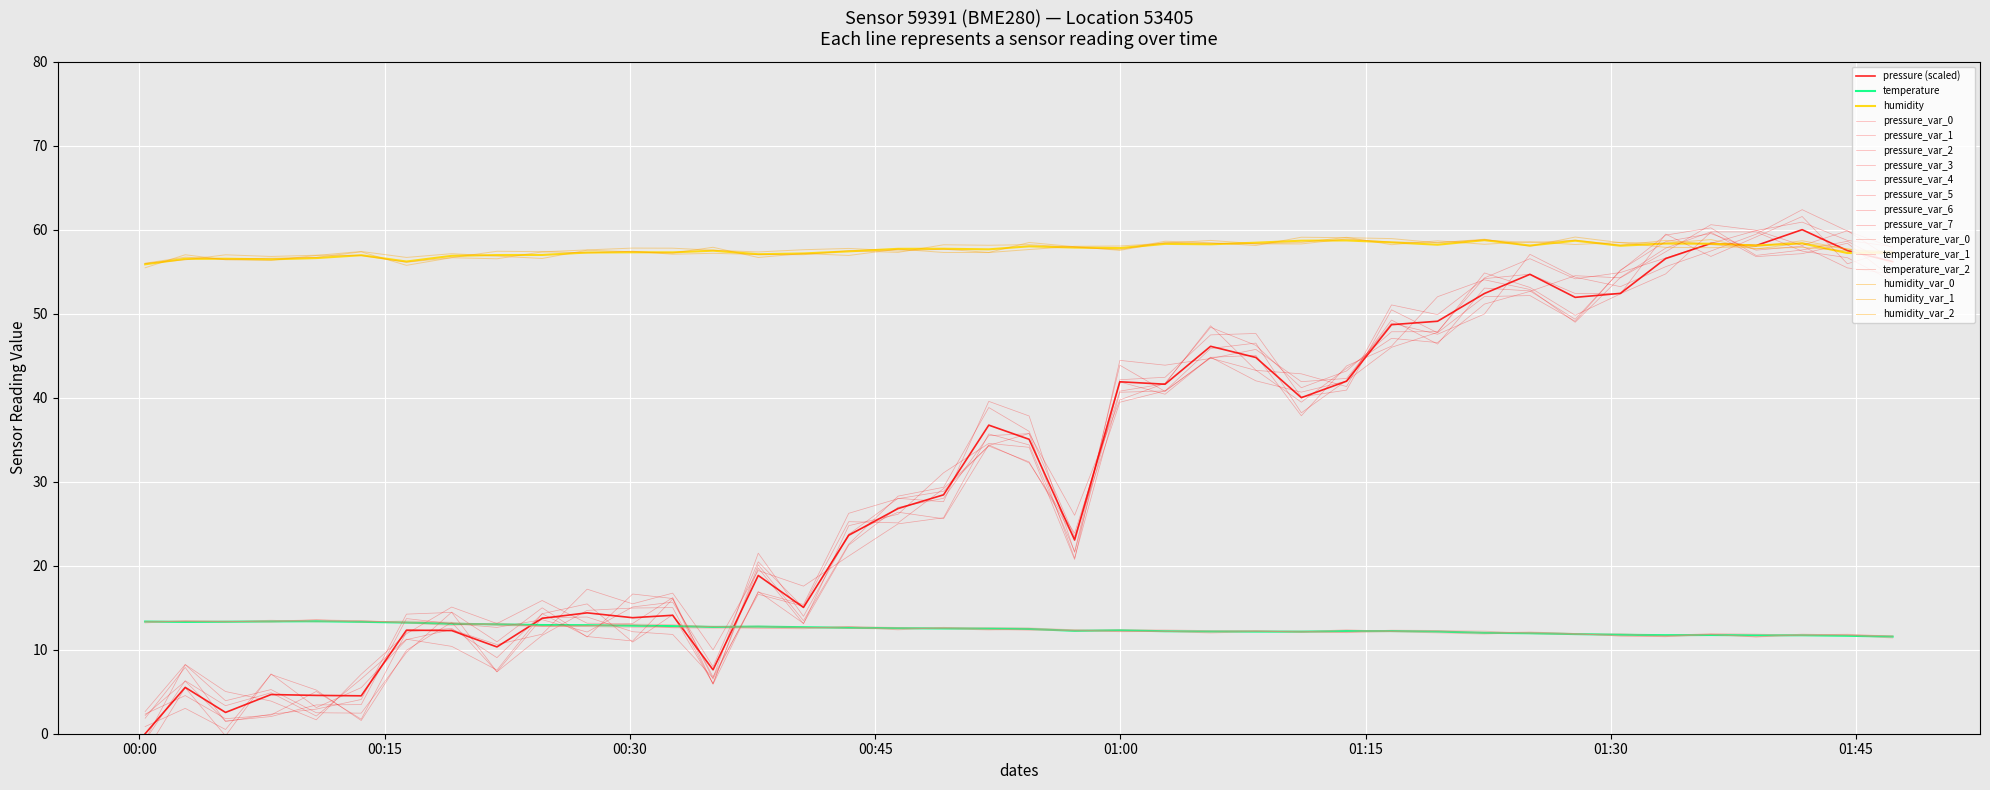

True or false: humidity has a value of 27.9 at 16.

False